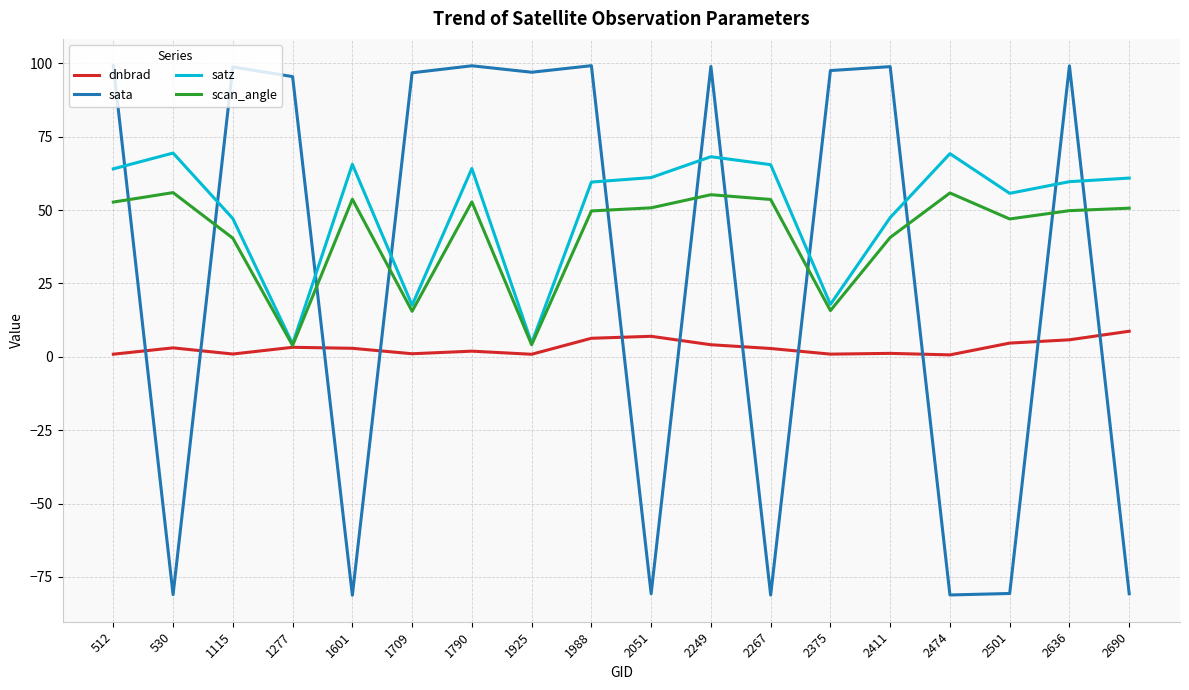

Where is the first local minimum for satz?

1277